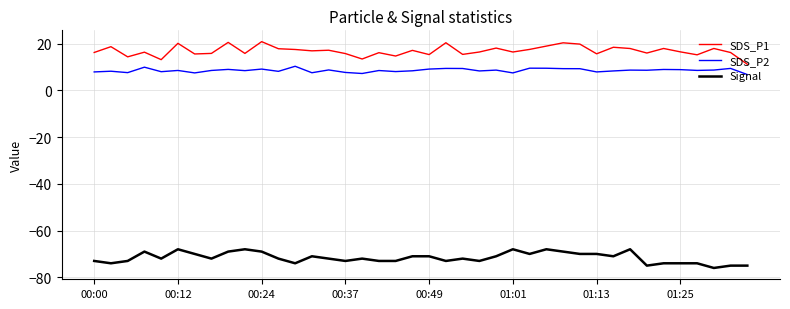

True or false: SDS_P2 and SDS_P1 intersect in this chart.

False